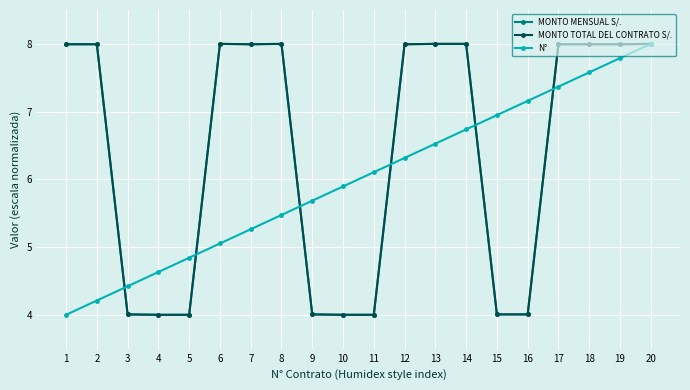

Does the chart have visible grid lines?

Yes